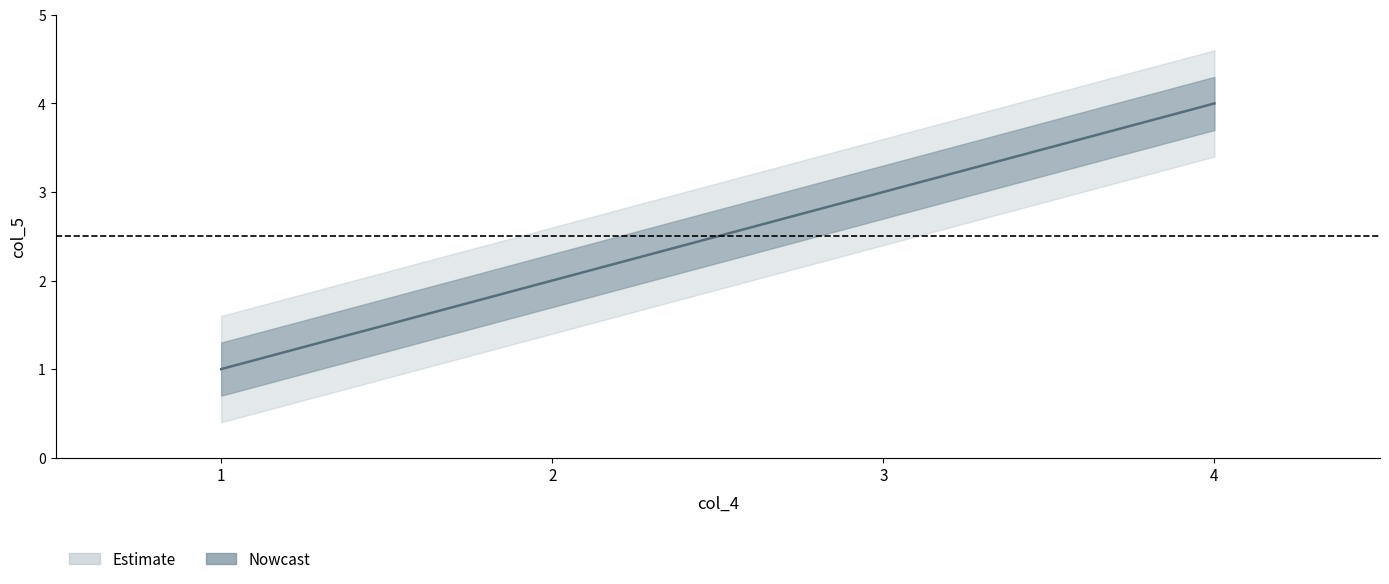

How many data points are less than 3?

2